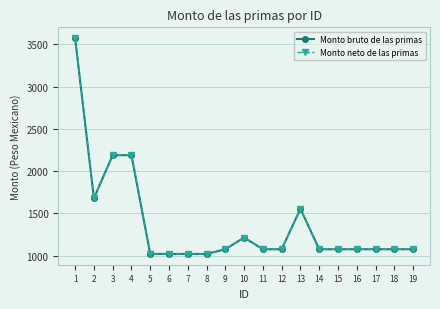

The value of Monto bruto de las primas at 4 is 1248.1. True or false?

False